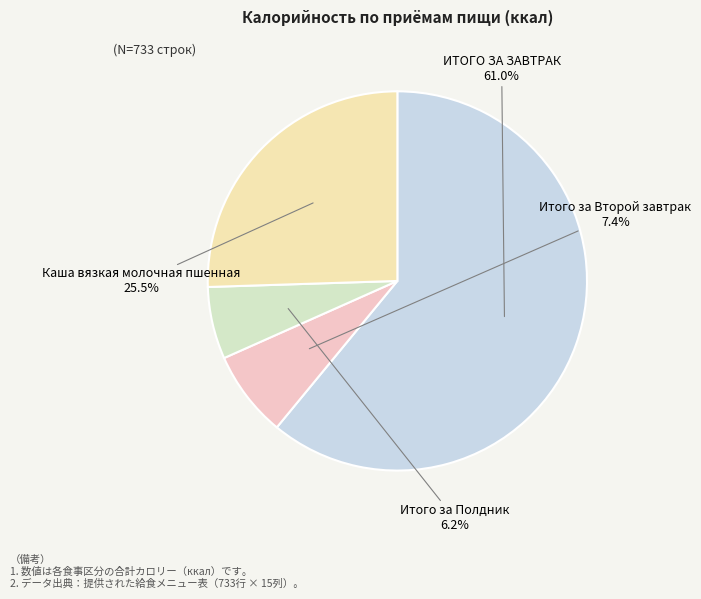

Which category has the biggest portion of the pie?

ИТОГО ЗА ЗАВТРАК